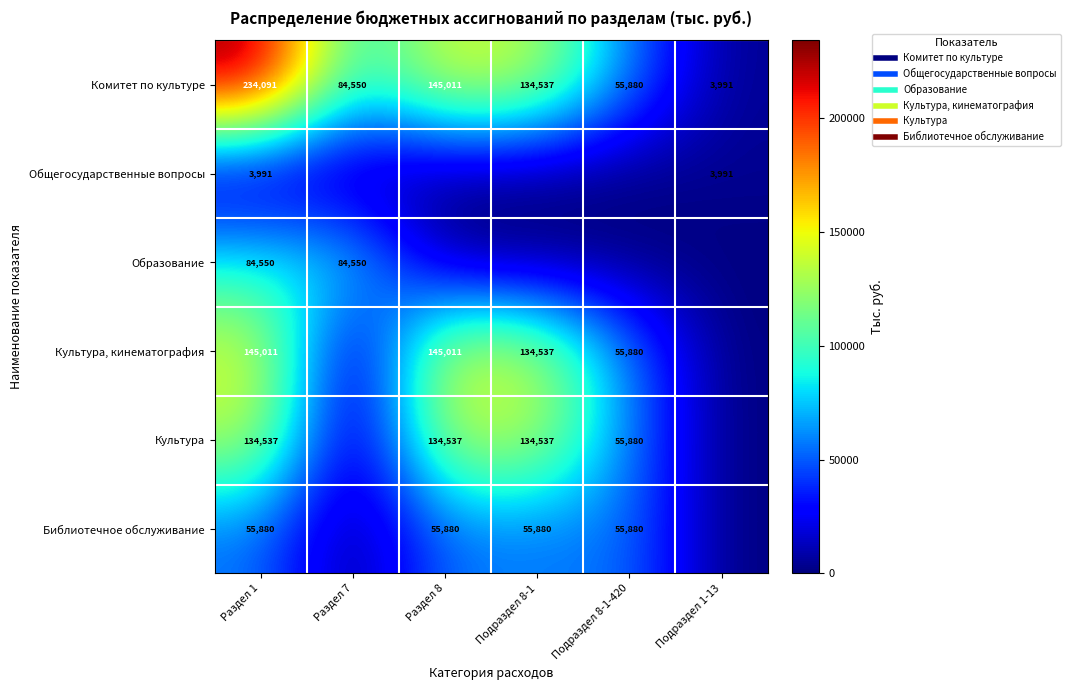

What is the difference between the maximum and minimum values in the Образование series?

84549.5